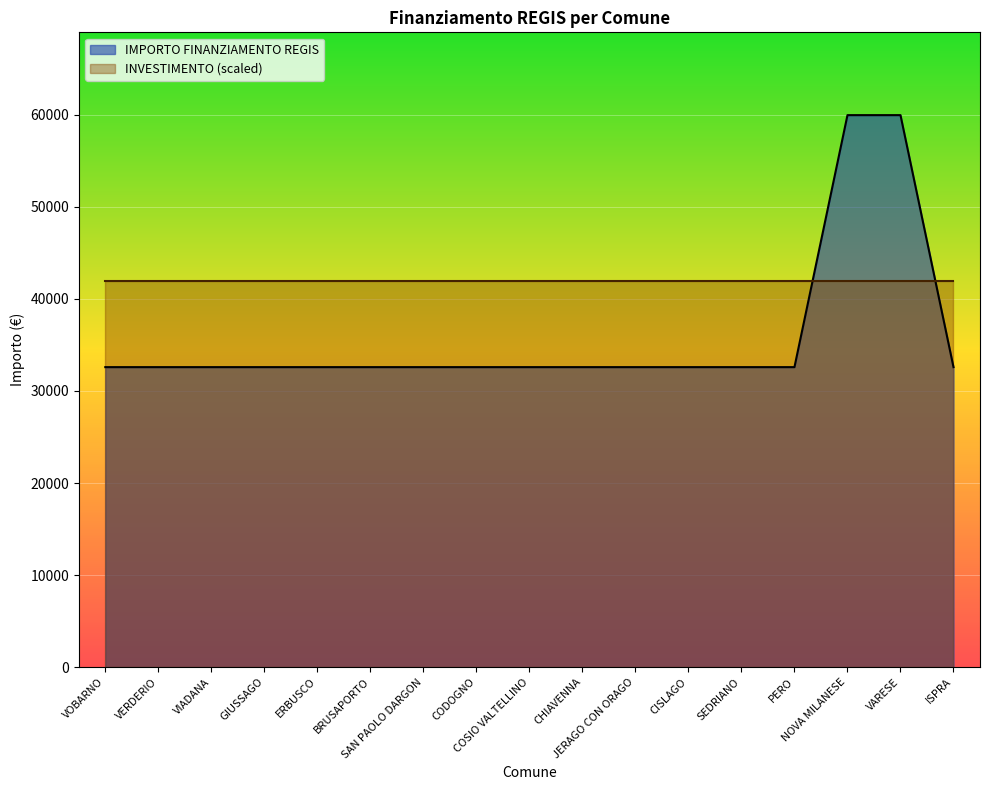

True or false: the data has more than 2 interior local peaks.

False